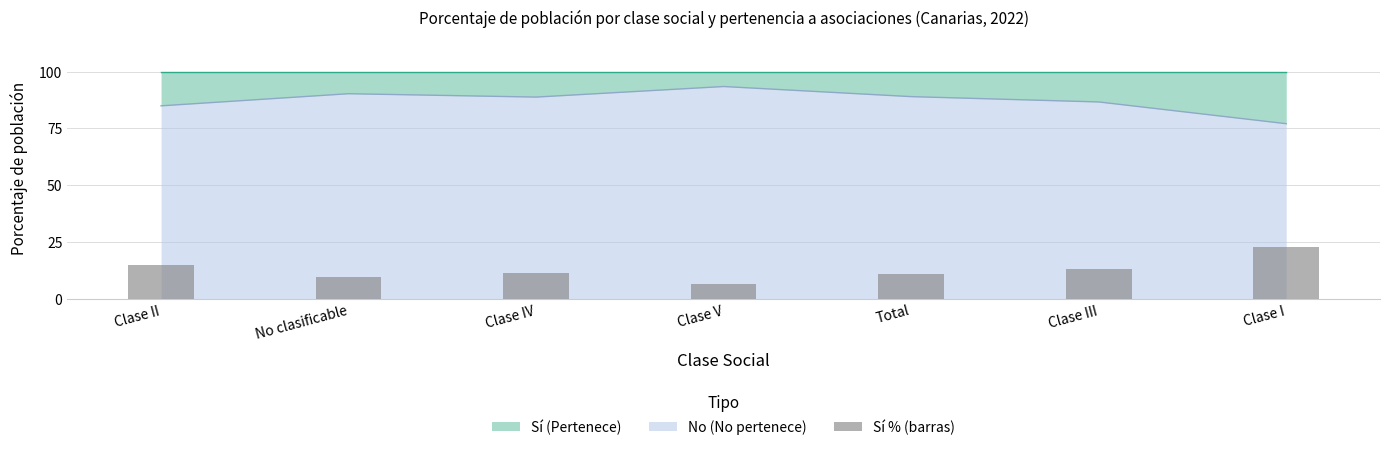

Where is the data nearest to the value 14?

Clase III